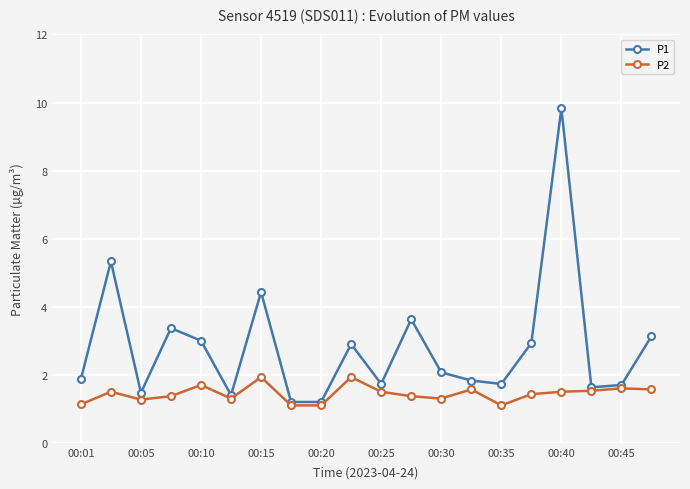

How many lines are shown in the chart?

2